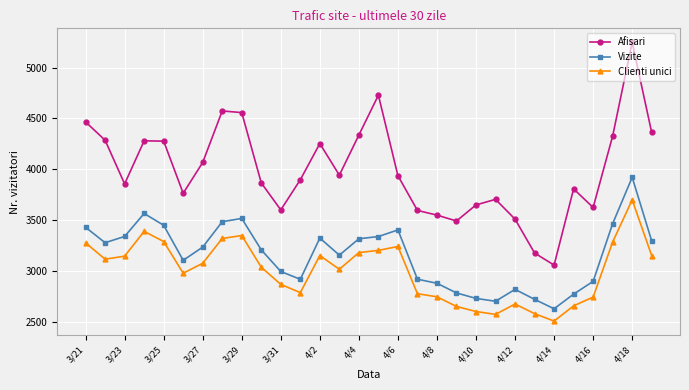

What are all the series names shown in the legend?

Afisari, Vizite, Clienti unici